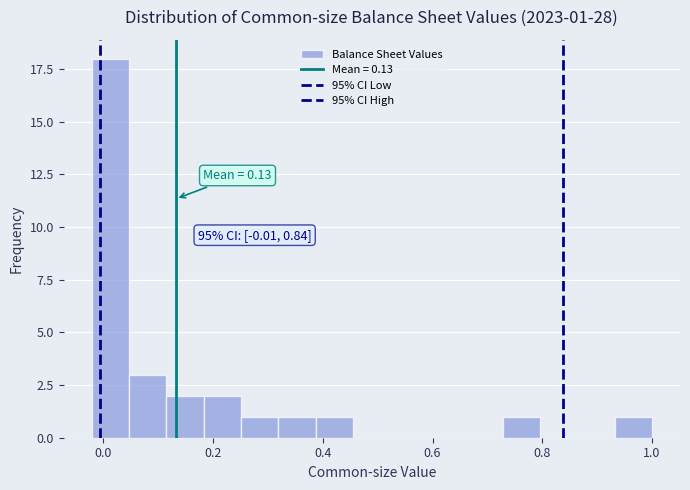

Around what value on the x-axis is the tallest bar? Give the approximate position of its centre, as read against the axis.

0.02